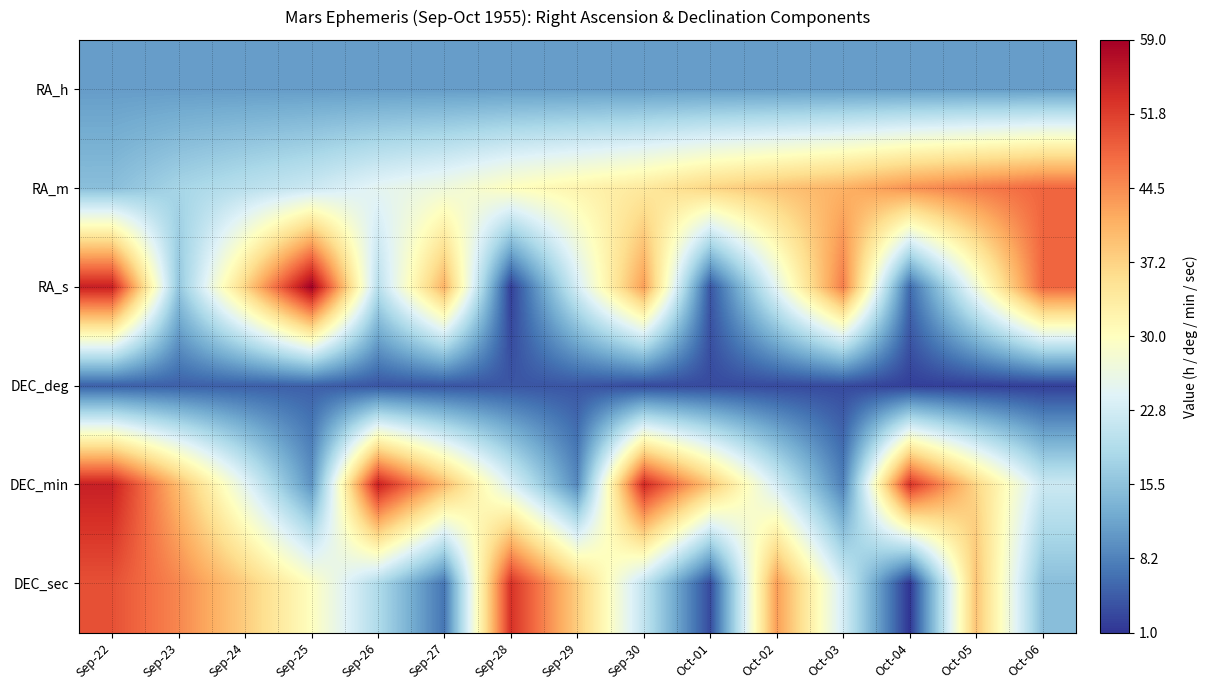

Which series has the largest range (max minus min)?

RA_s